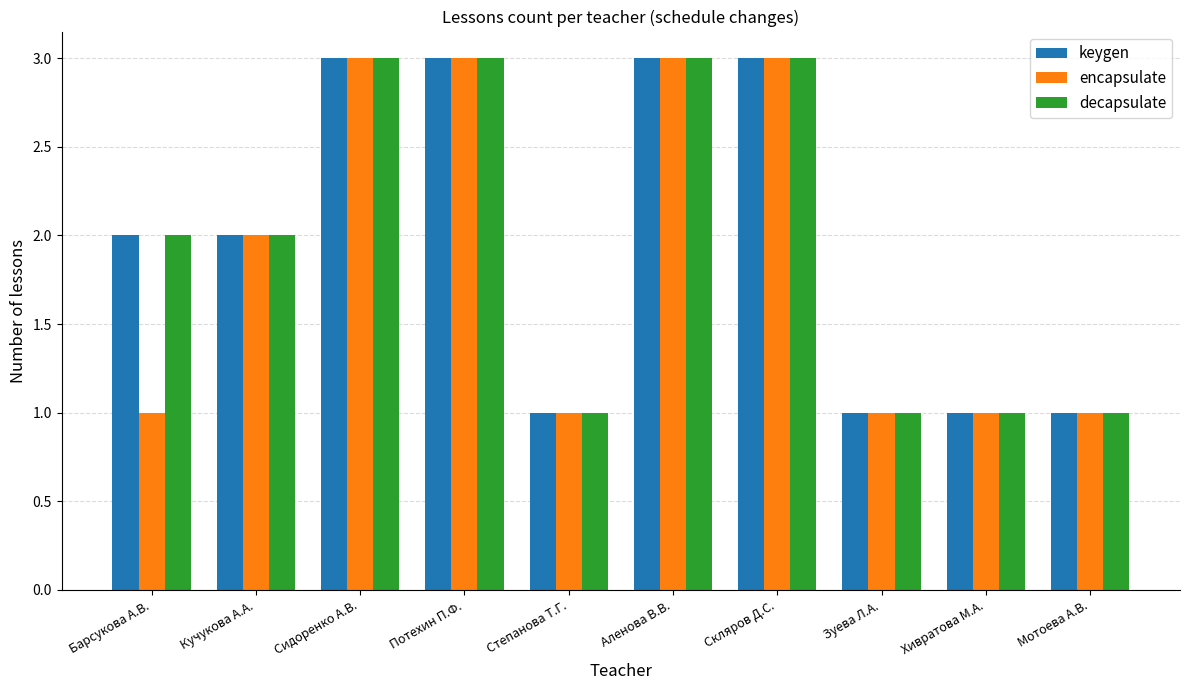

Is the value of encapsulate at Сидоренко А.В. greater than the value of decapsulate at Степанова Т.Г.?

Yes